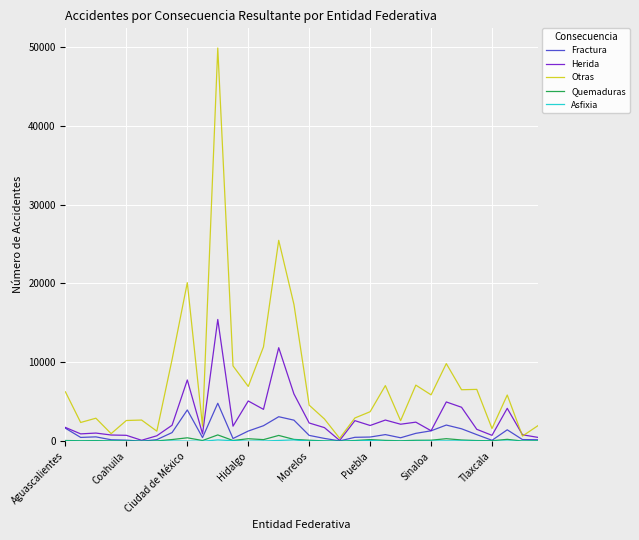

Does the chart display data point markers on the line(s)?

No